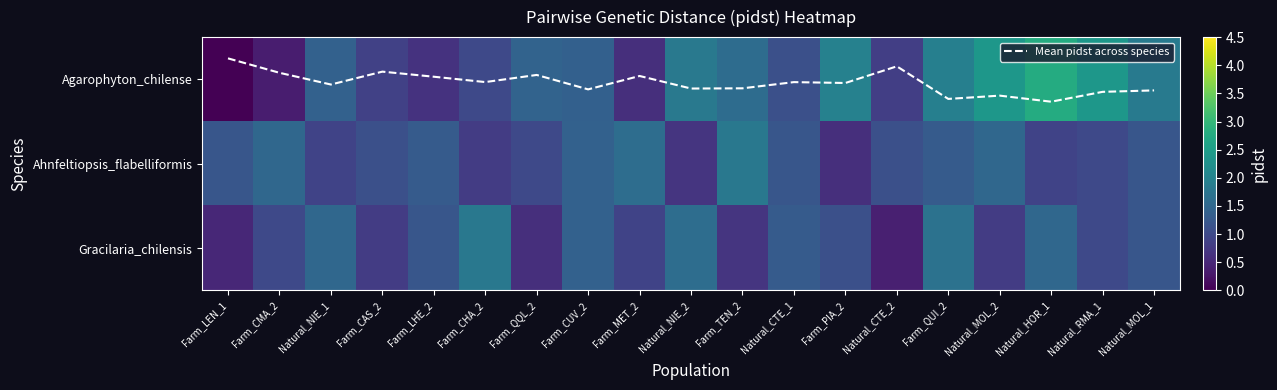

At which category is the sum across all series the highest?

Natural_HOR_1